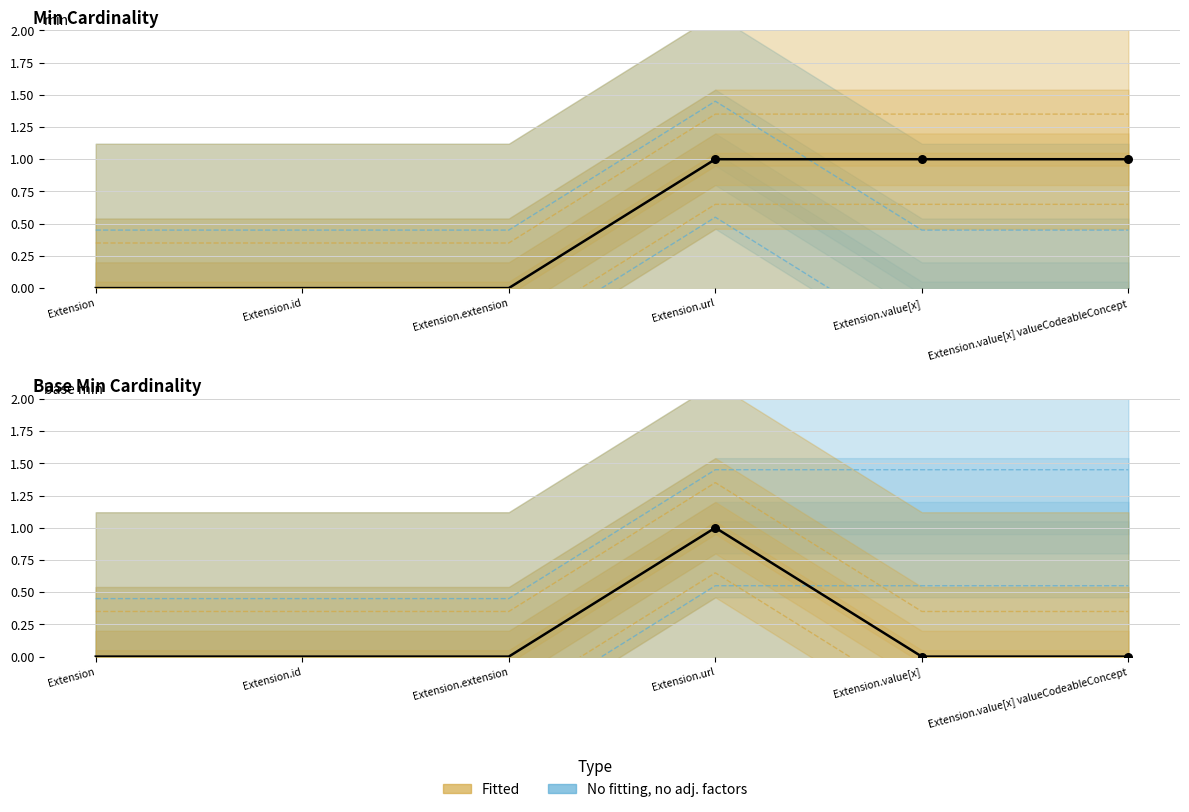

At which category is the sum across all series the highest?

Extension.url